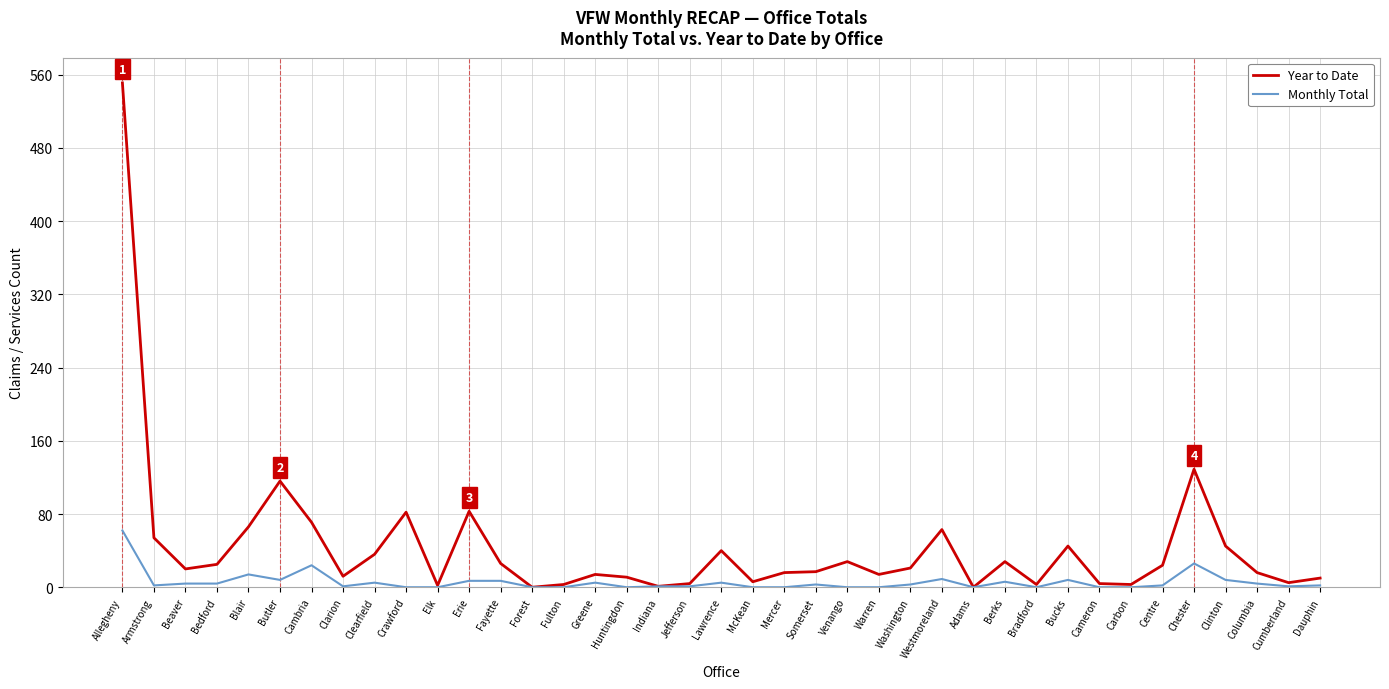

What is the difference between the maximum and minimum values in the Monthly Total series?

62